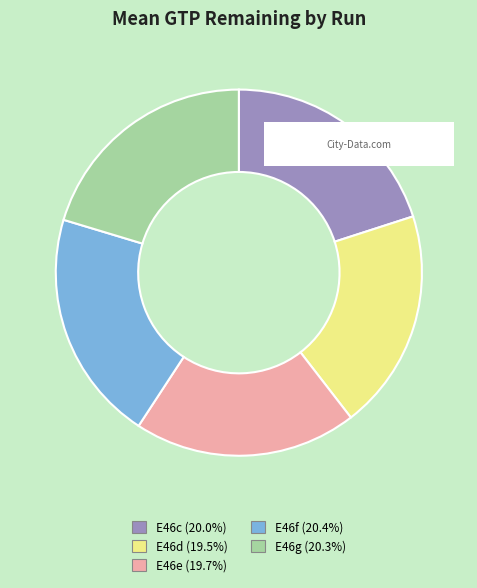

Is there a majority slice in this chart?

No